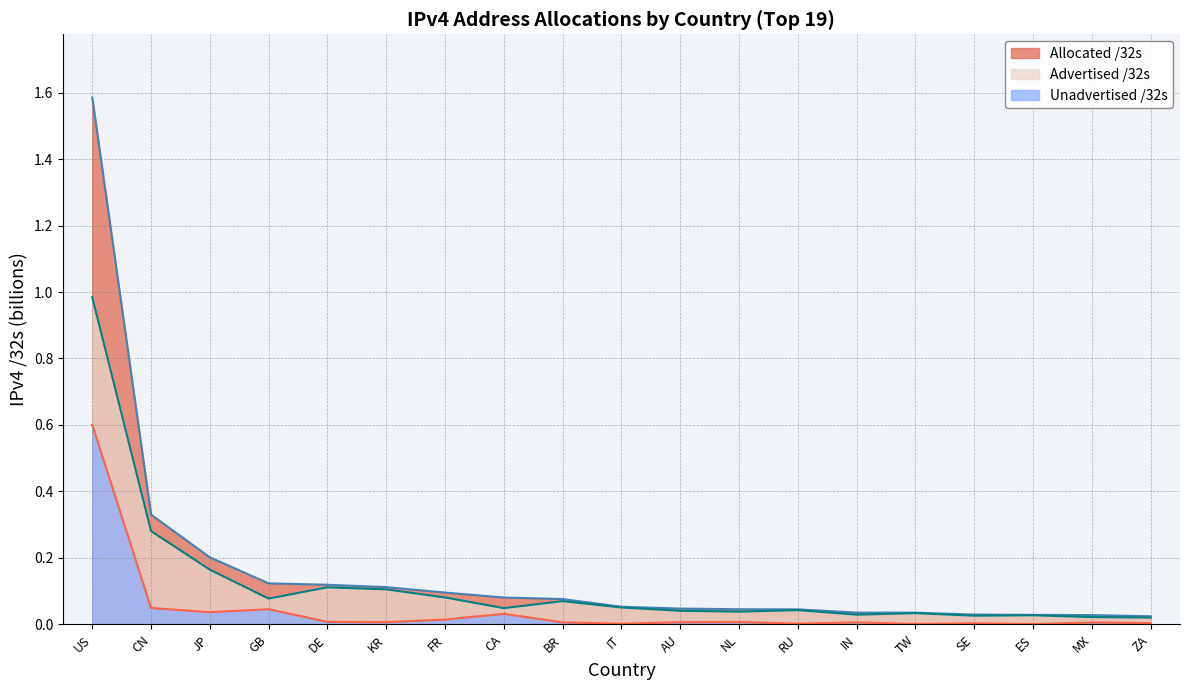

How many lines are shown in the chart?

3